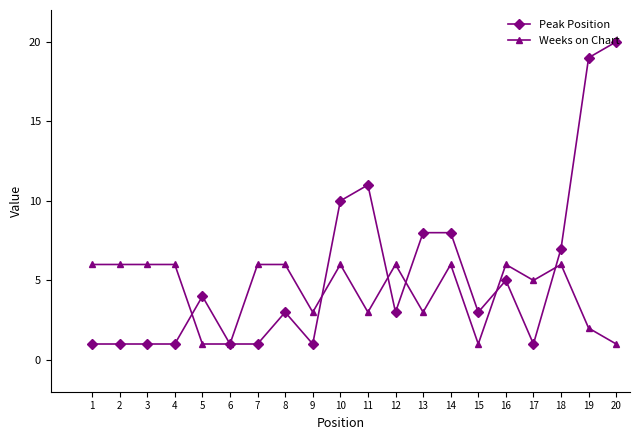

How many series are shown in this chart?

2